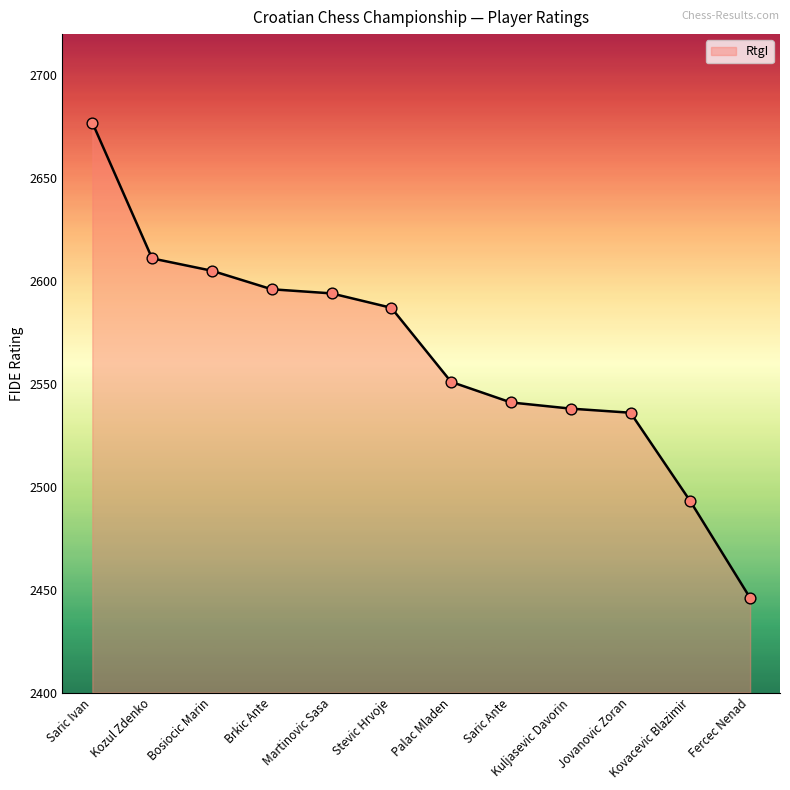

What is the change in value from Brkic Ante to Saric Ante?

-55